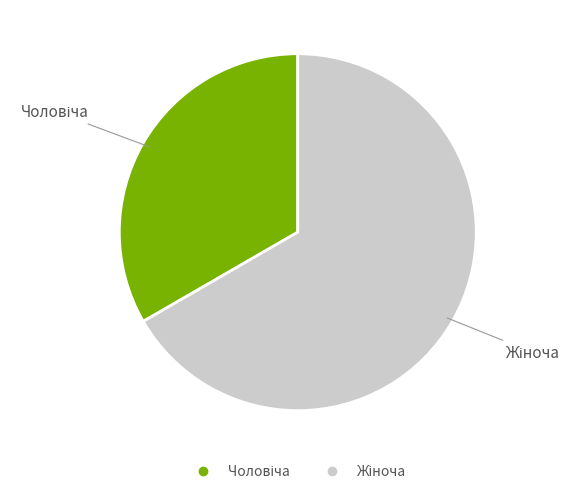

Is there a majority slice in this chart?

Yes